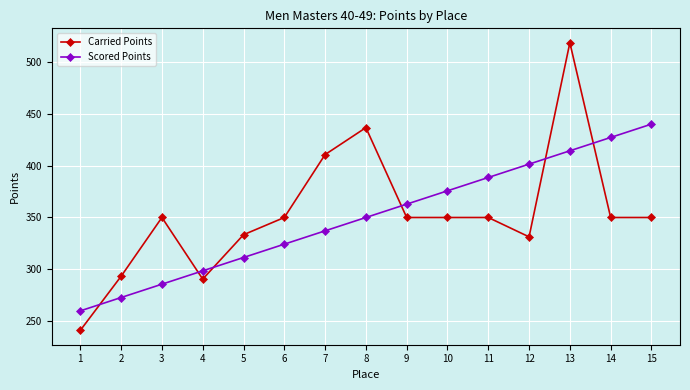

What is the average value of the Scored Points series?

350.0